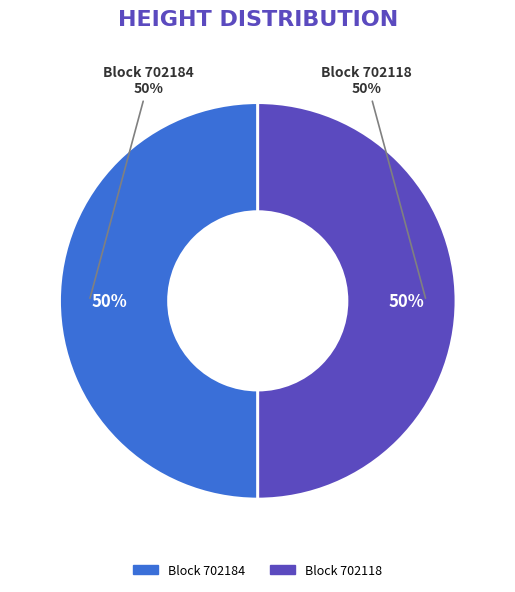

What is the total percentage of 702118 and 702184?

100.0%